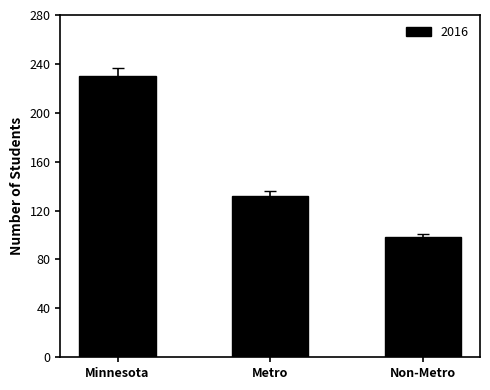

Is it true that the value at Non-Metro is 98?

True